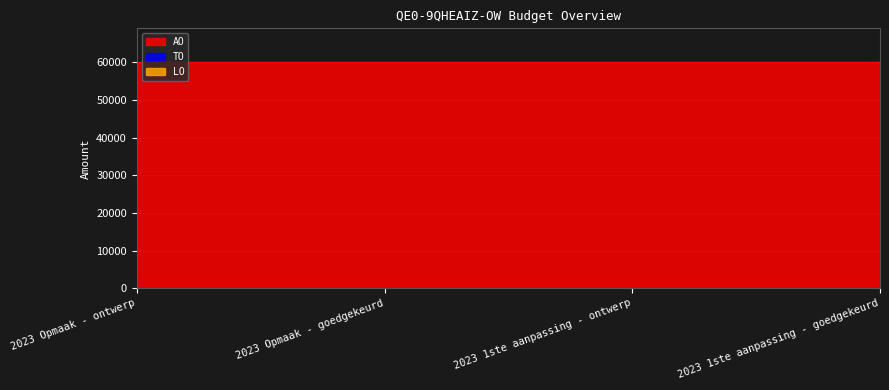

True or false: TO and LO cross at least once.

False